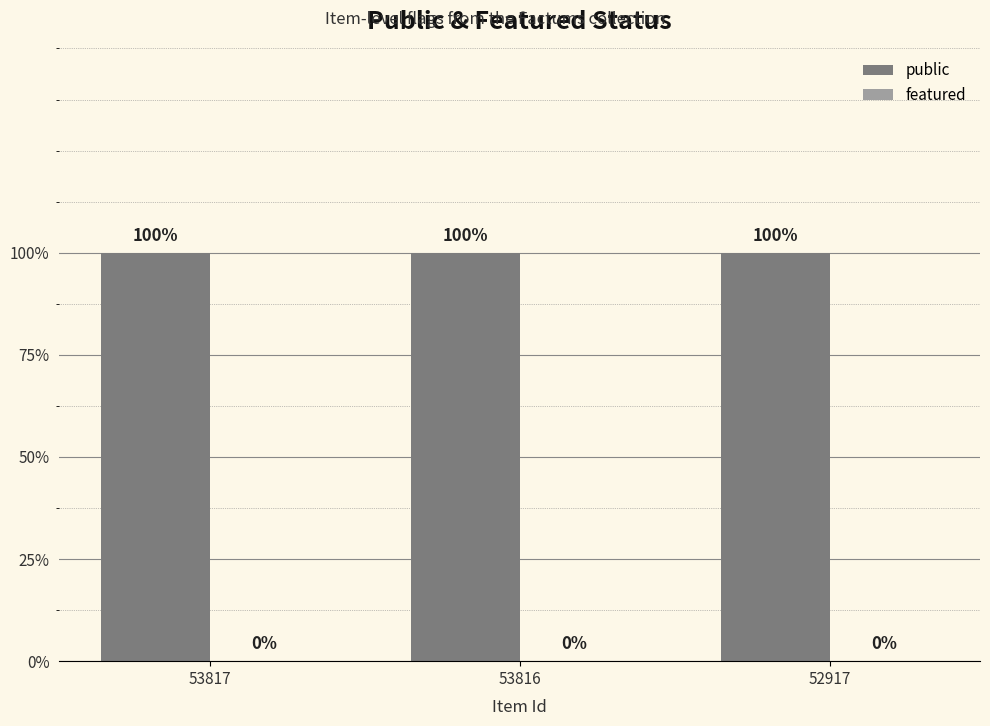

Is it true that public equals 1 at 53817?

True